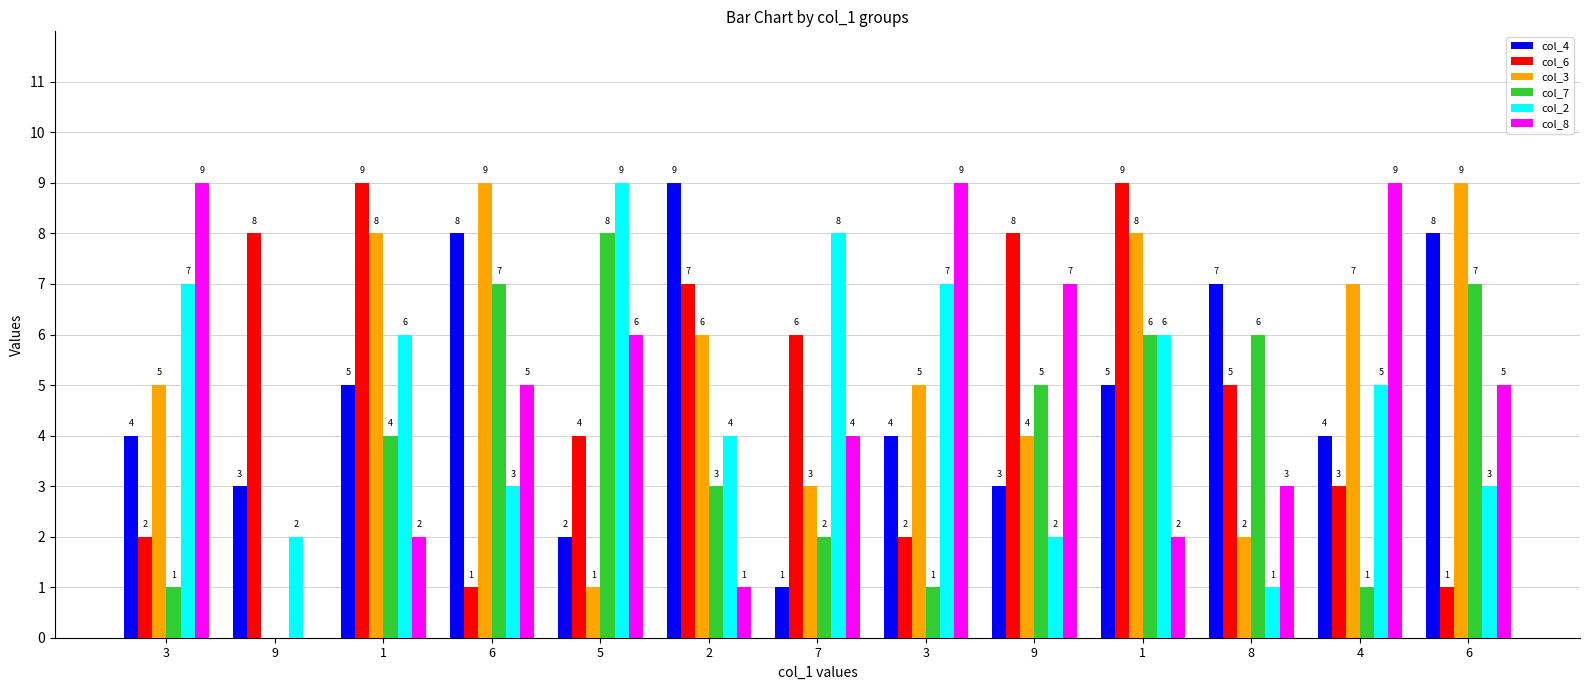

Count the number of categories in the chart.

13